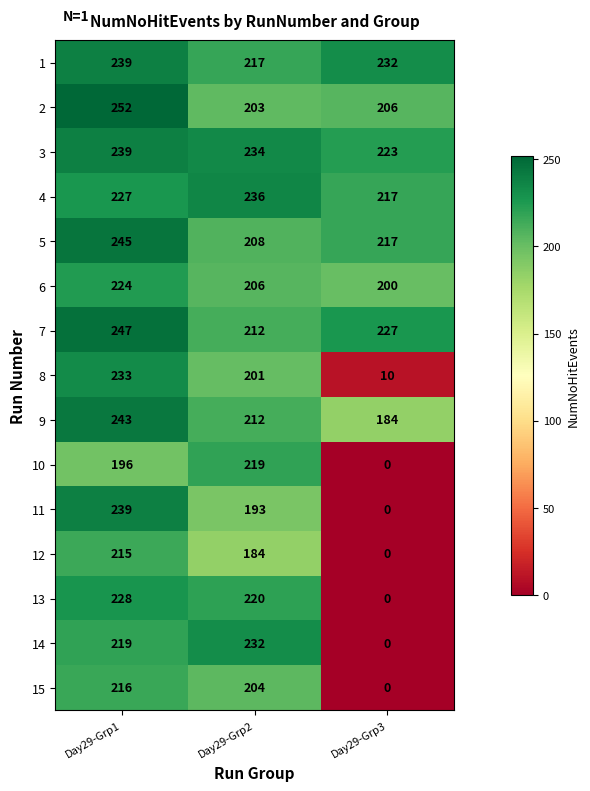

The 10 series shows 0 at Day29-Grp3. True or false?

True